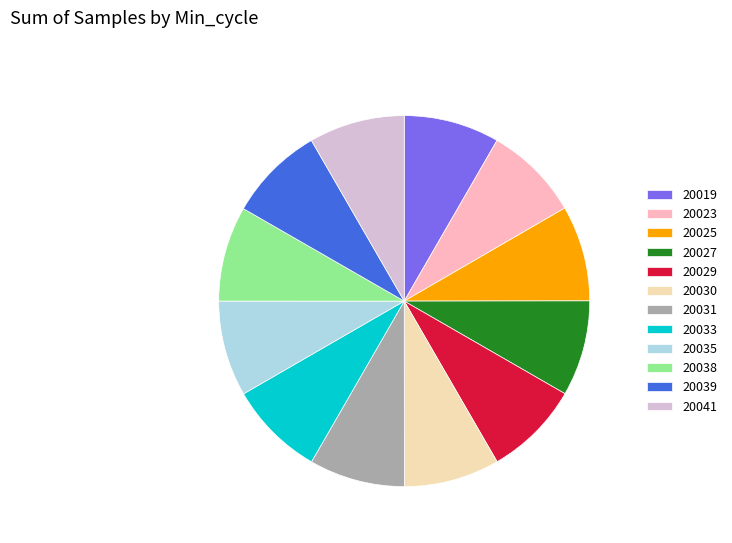

Is the sum of 20035 and 20029 greater than half?

No